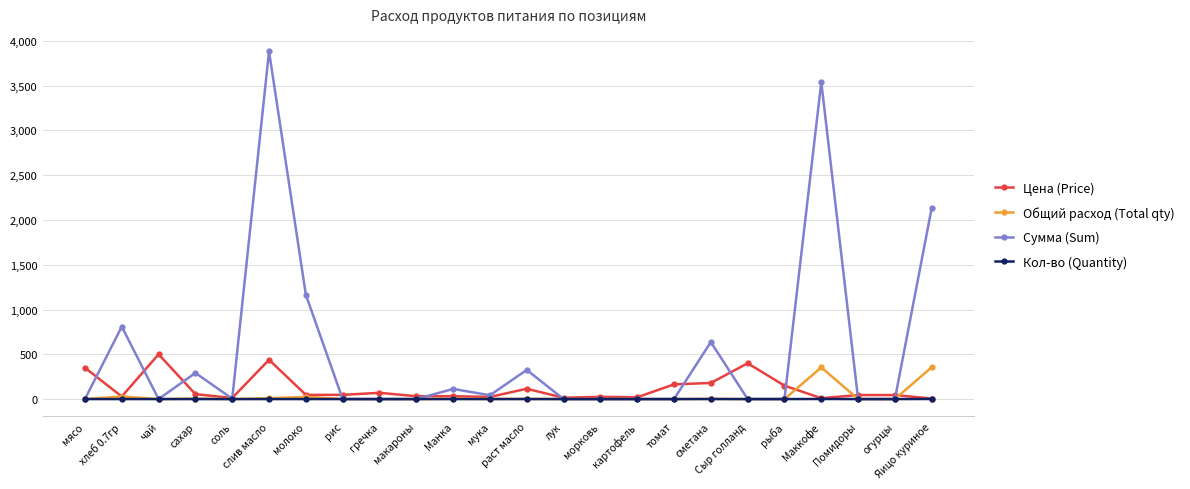

How many lines are shown in the chart?

4